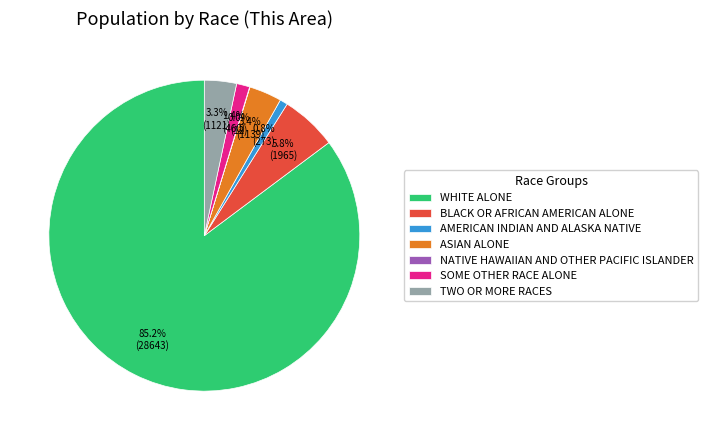

Which slice represents more than half of the pie?

WHITE ALONE